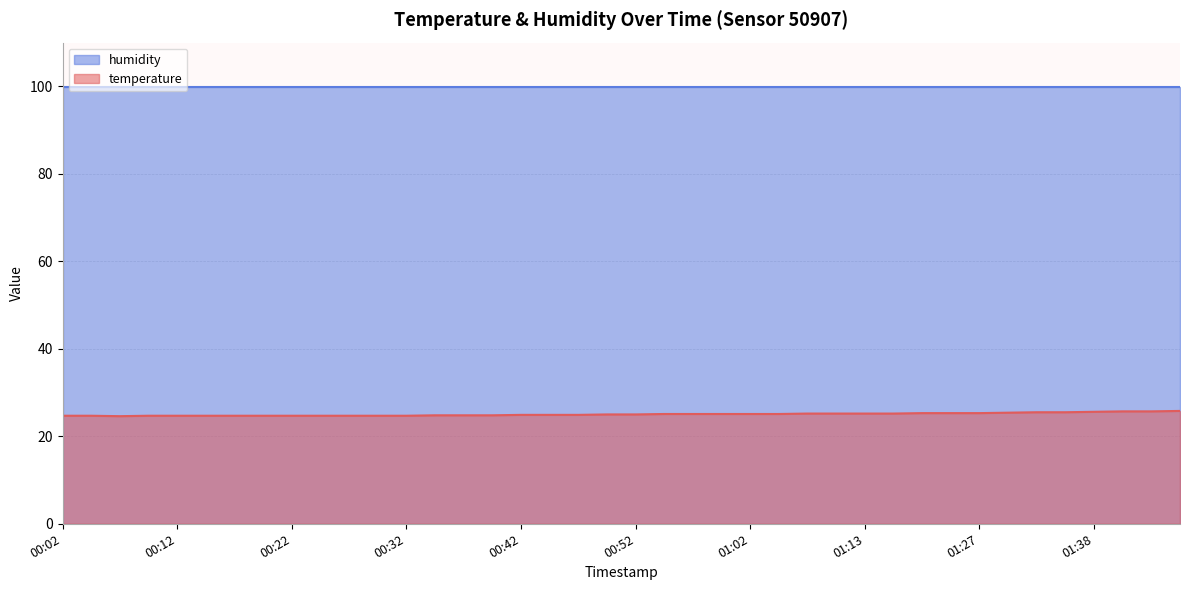

True or false: the data shows 16.3 at 01:40.

False